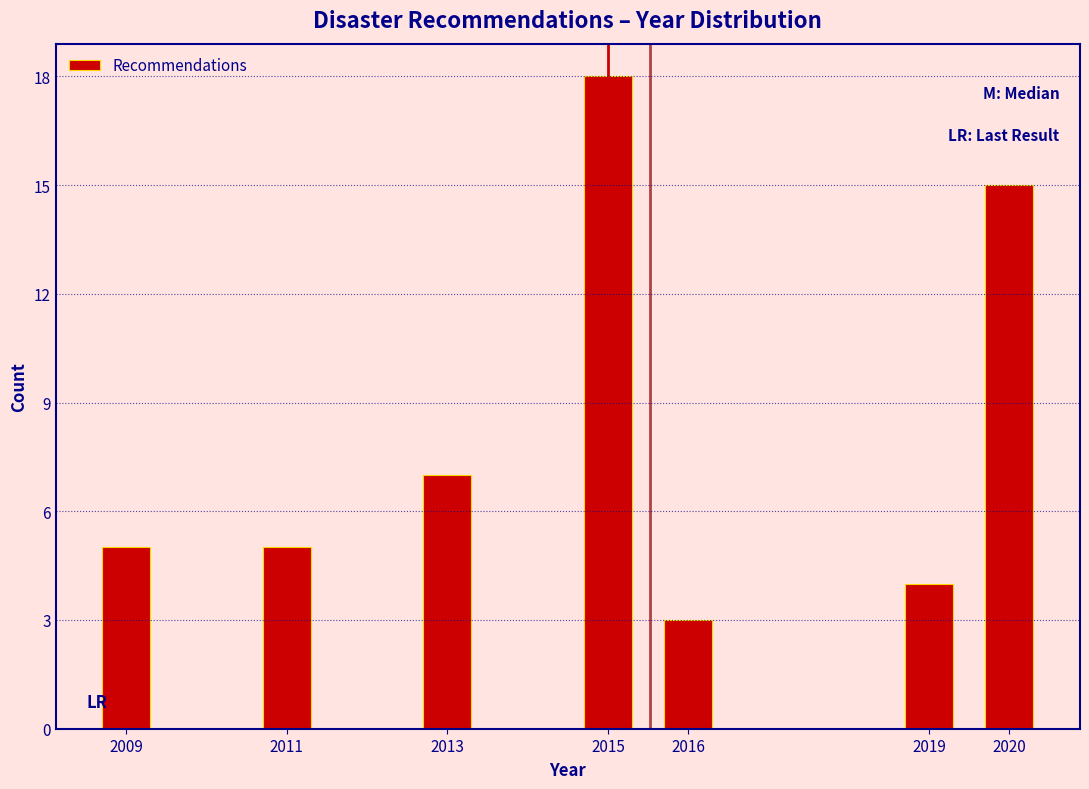

Reading left to right, extract all data points from this chart.

5	5	7	18	3	4	15